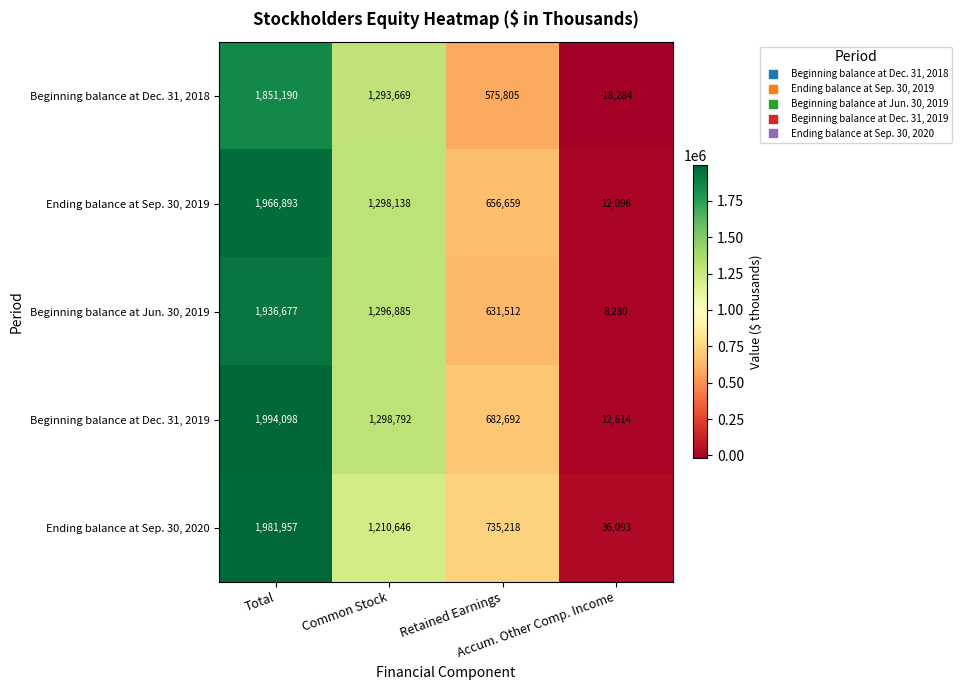

Which series has the largest total across all categories?

Beginning balance at Dec. 31, 2019